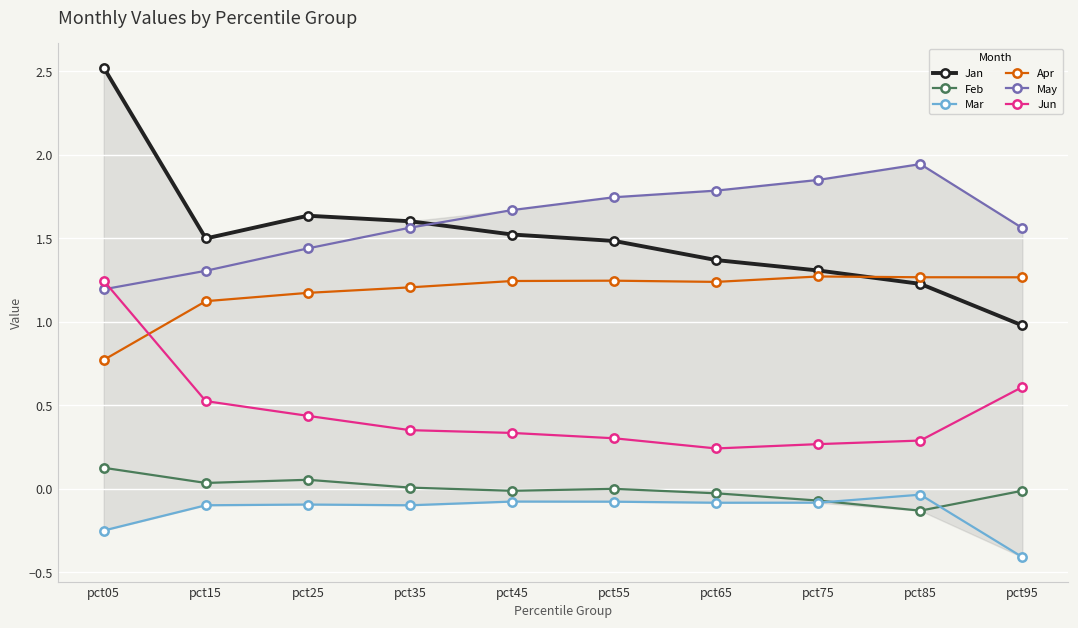

What is the value of the Feb point at the 9th from the left?

-0.1